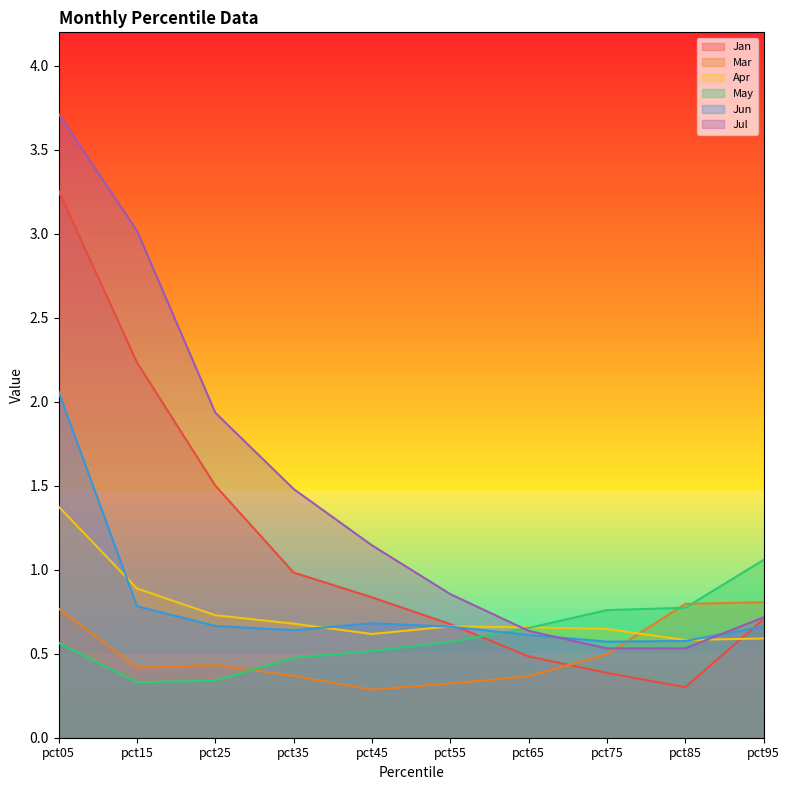

How many data points in Jul are less than 1?

5